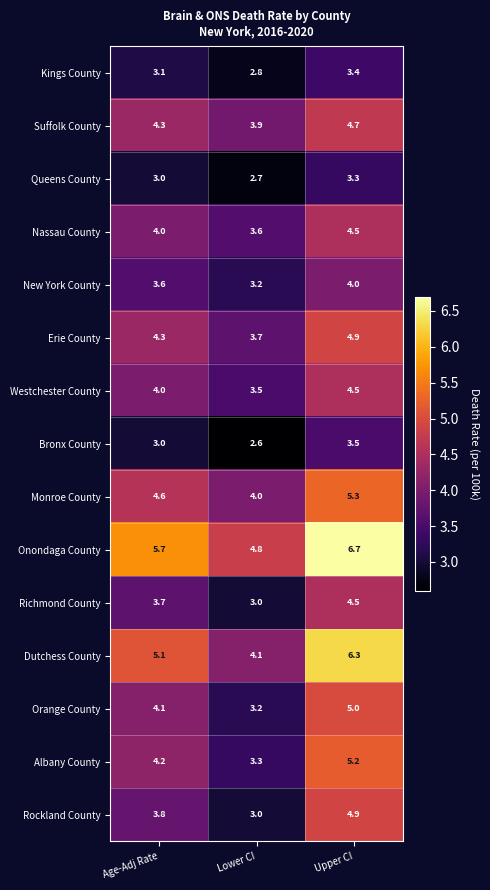

Rank the categories by Queens County value from lowest to highest.

Lower CI, Age-Adj Rate, Upper CI